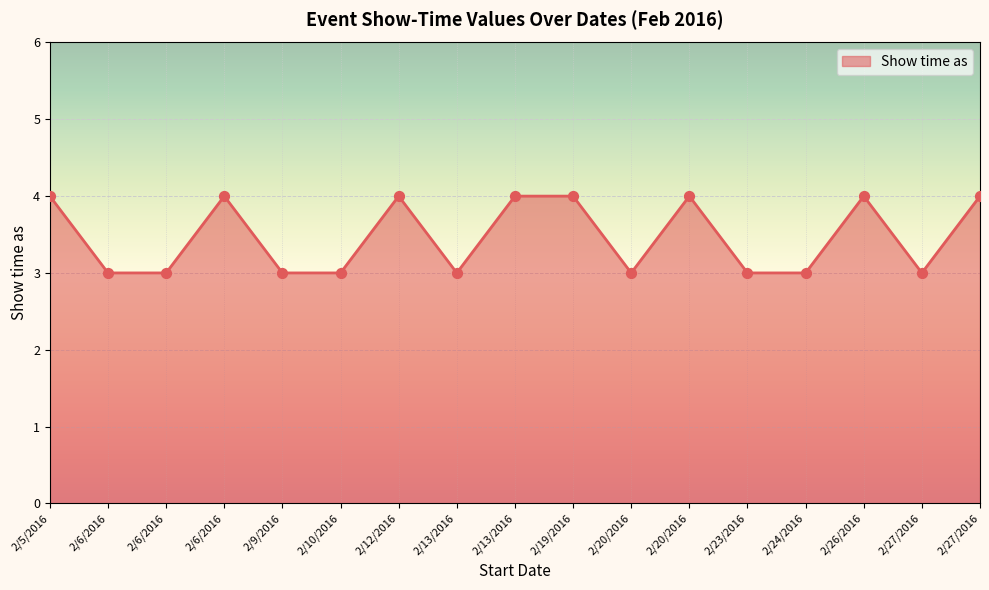

How many lines are shown in the chart?

1